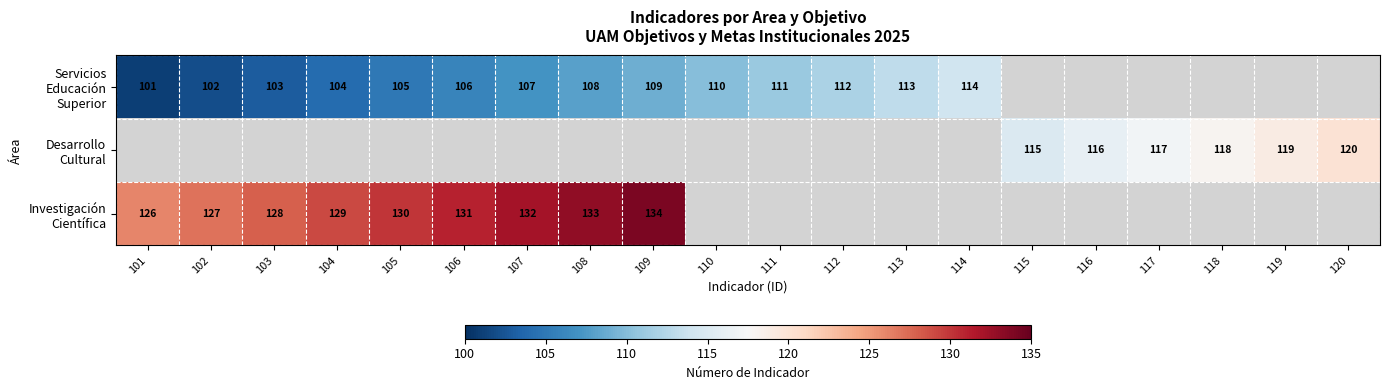

What is the lowest value of the Servicios Educación Superior series?

101.0